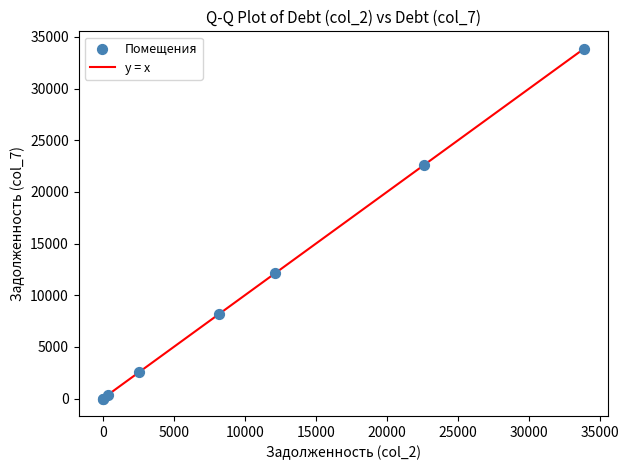

What Y value in the scatter plot is closest to 16924?

12139.0